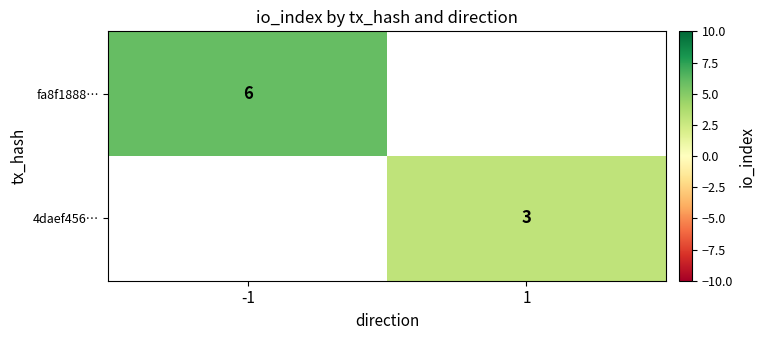

Count the number of data series in this chart.

2